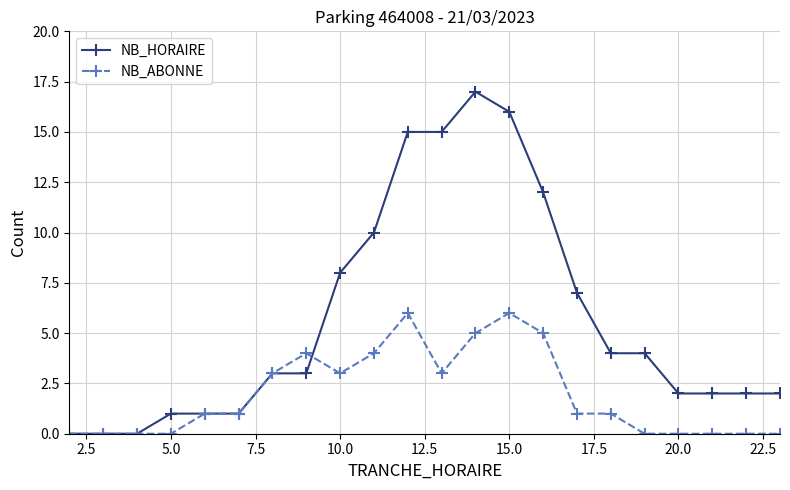

Count the NB_ABONNE values in the range 0 to 4.

18